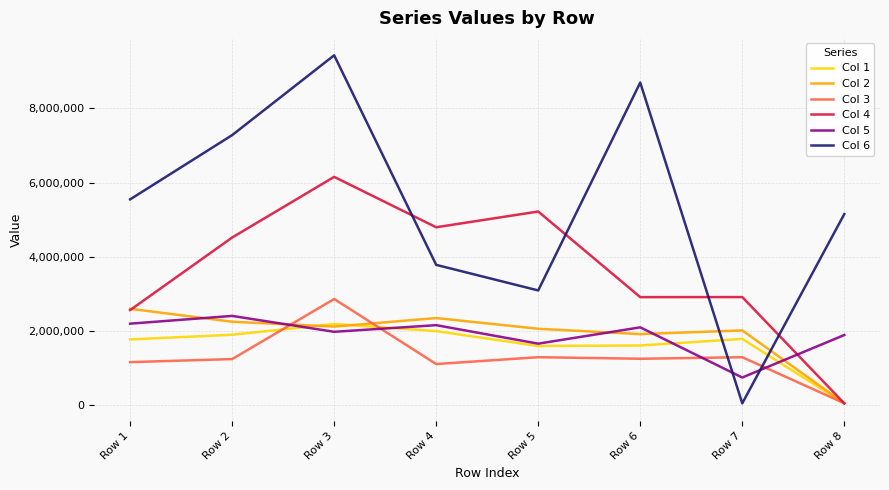

What is the maximum value shown in the chart?

9433797